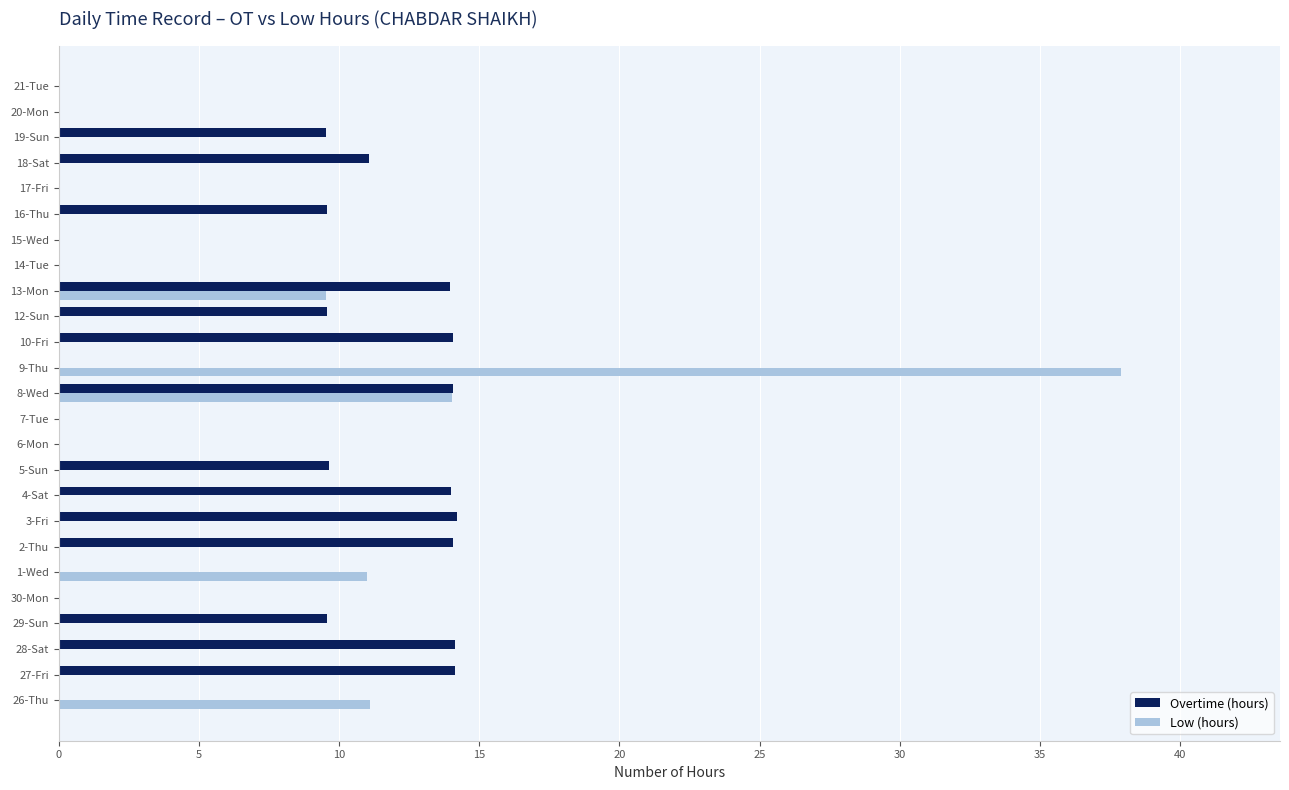

Where is Low (hours) nearest to the value 18?

8-Wed